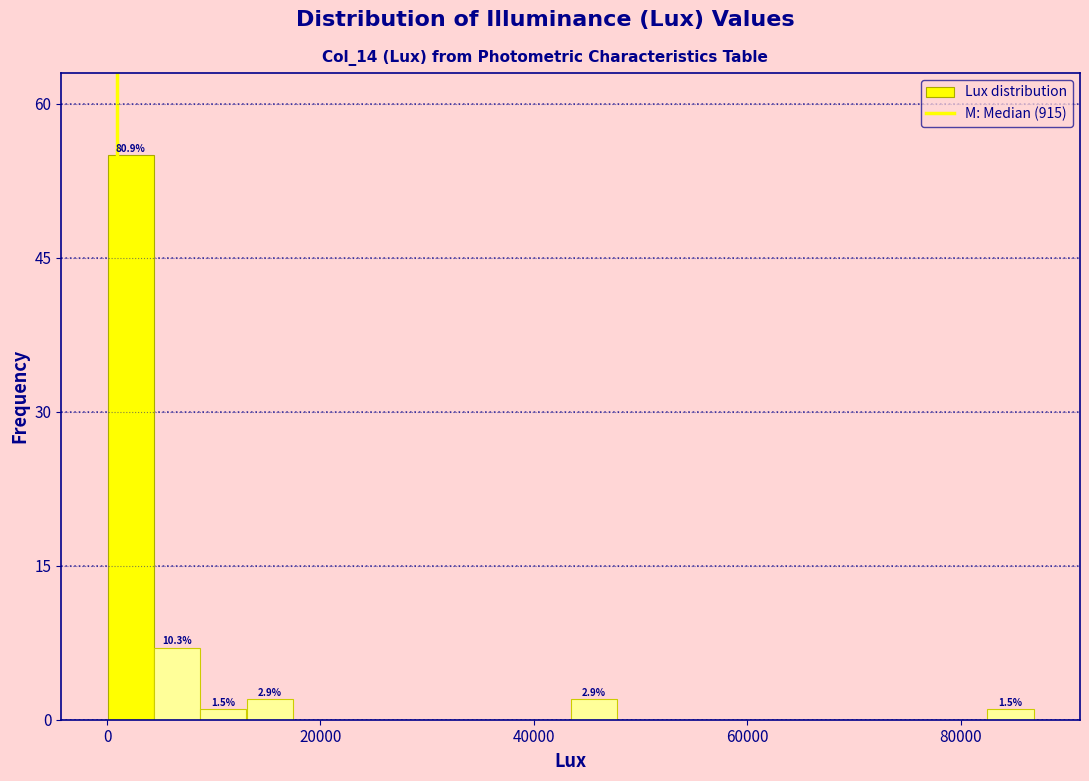

Read against the x-axis, roughly where is the centre of the tallest bar?

2000